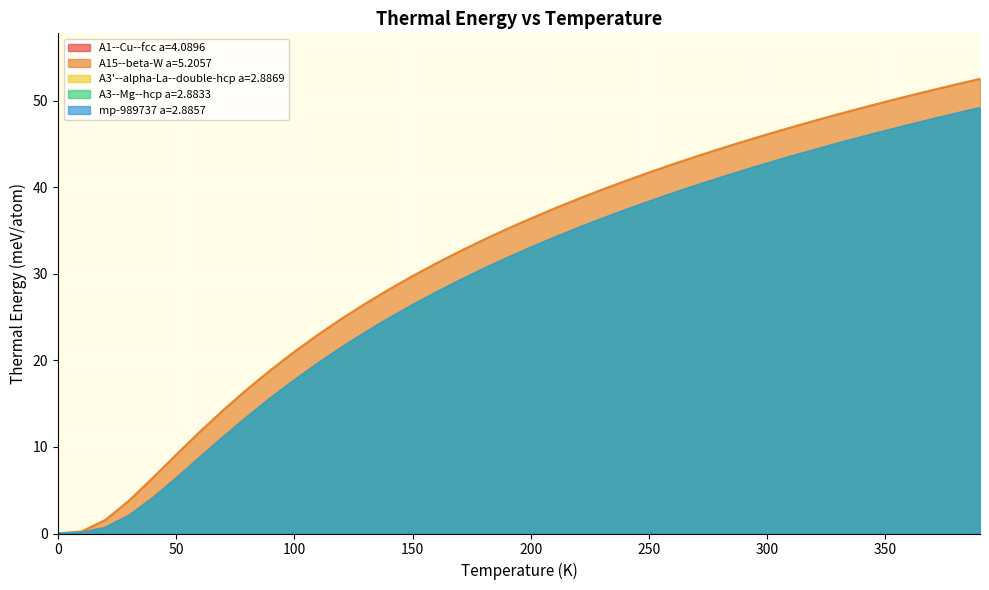

Which series has the largest total across all categories?

A15--beta-W a=5.2057